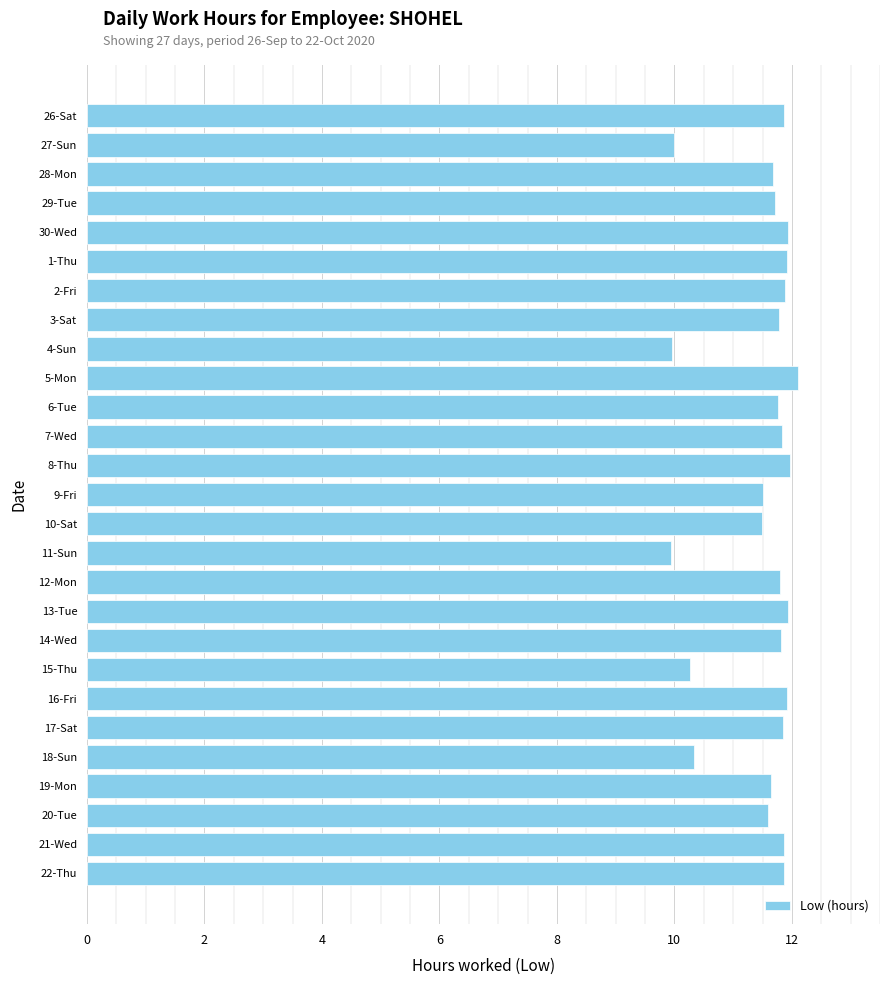

What is the greatest value displayed?

12.1